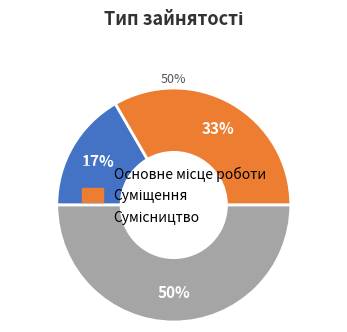

Is there any slice that represents more than half of the pie?

No